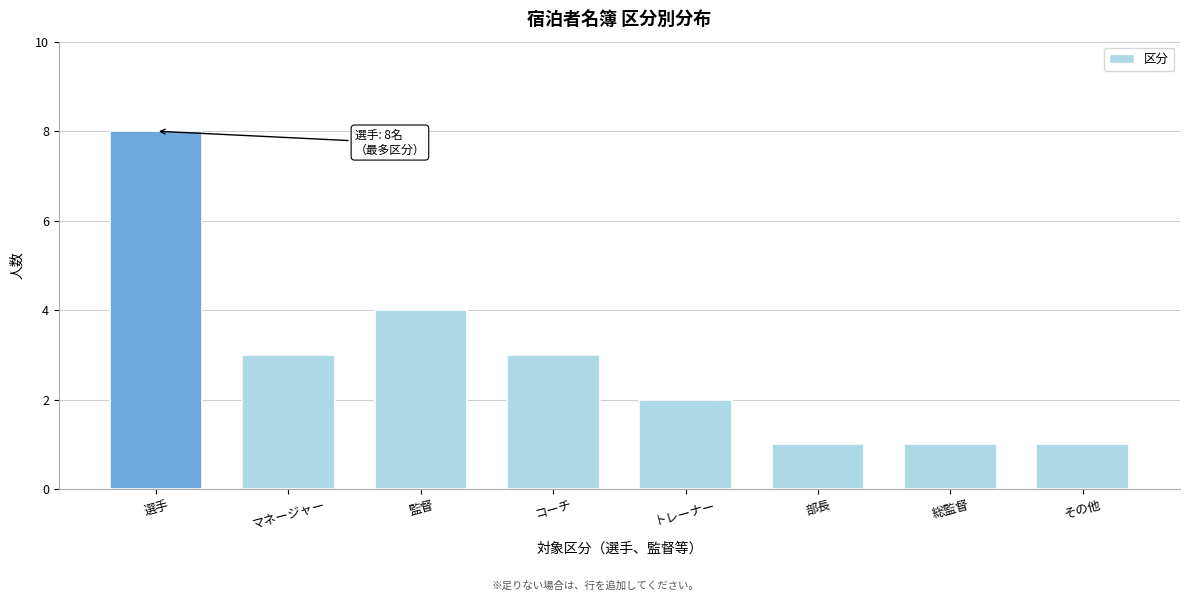

Reading right to left, list all the values displayed in this chart.

その他=1	総監督=1	部長=1	トレーナー=2	コーチ=3	監督=4	マネージャー=3	選手=8